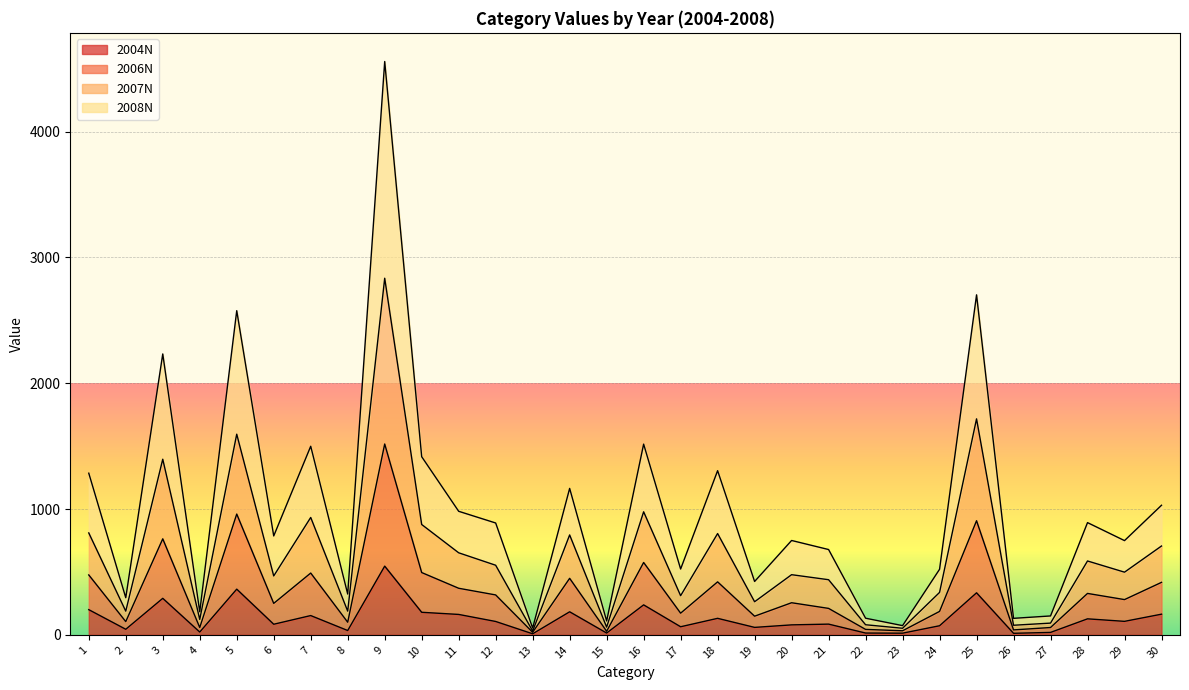

At which label does 2008N reach its minimum?

13